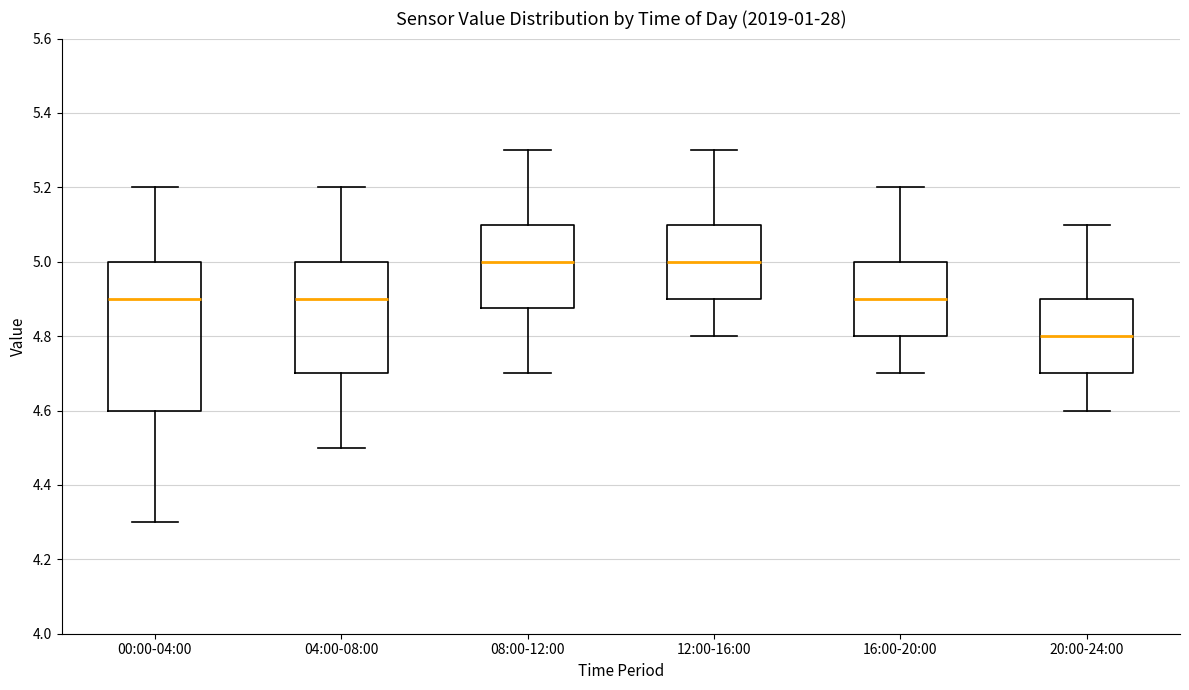

Reading left to right, transcribe this box plot: for each box, give where its median line is, the range the box spans, and where its two whiskers end, as read against the y-axis. The values are not printed on the chart, so give them approximately, as read against the axis.

00:00-04:00: median 4.90, box 4.60 to 5.00, whiskers 4.30 to 5.20
04:00-08:00: median 4.90, box 4.70 to 5.00, whiskers 4.50 to 5.20
08:00-12:00: median 5.00, box 4.88 to 5.10, whiskers 4.70 to 5.30
12:00-16:00: median 5.00, box 4.90 to 5.10, whiskers 4.80 to 5.30
16:00-20:00: median 4.90, box 4.80 to 5.00, whiskers 4.70 to 5.20
20:00-24:00: median 4.80, box 4.70 to 4.90, whiskers 4.60 to 5.10